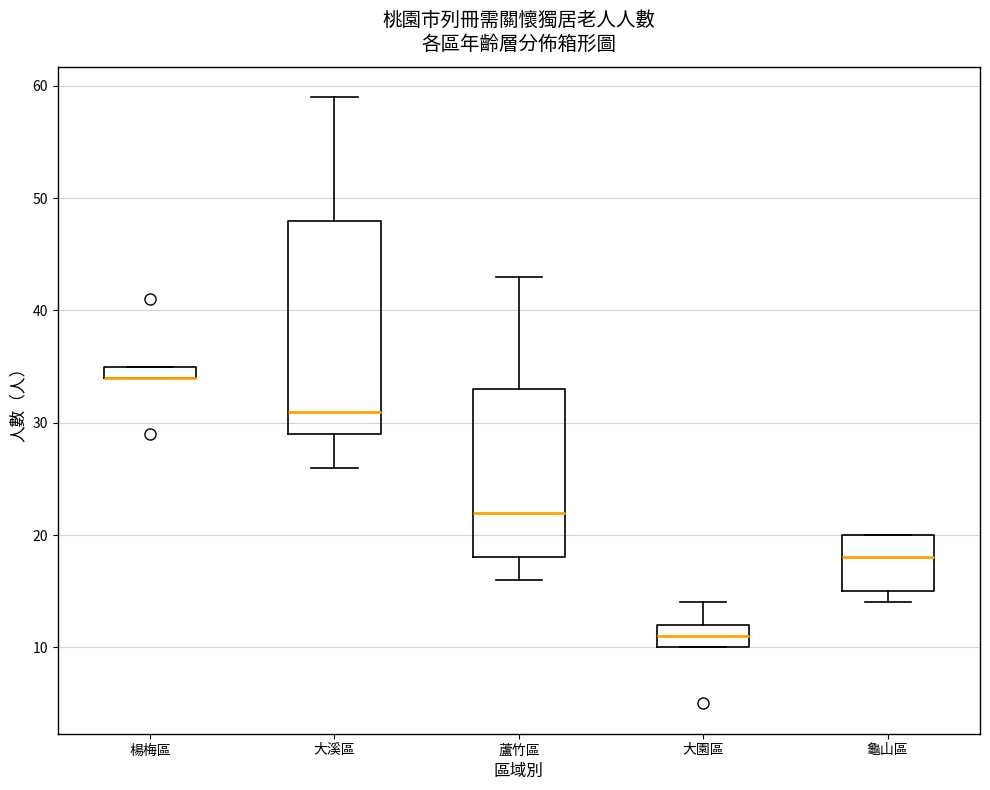

Where does the upper whisker of the box for 大園區 end on the y-axis? The values are not printed on the chart, so give them approximately, as read against the axis.

14